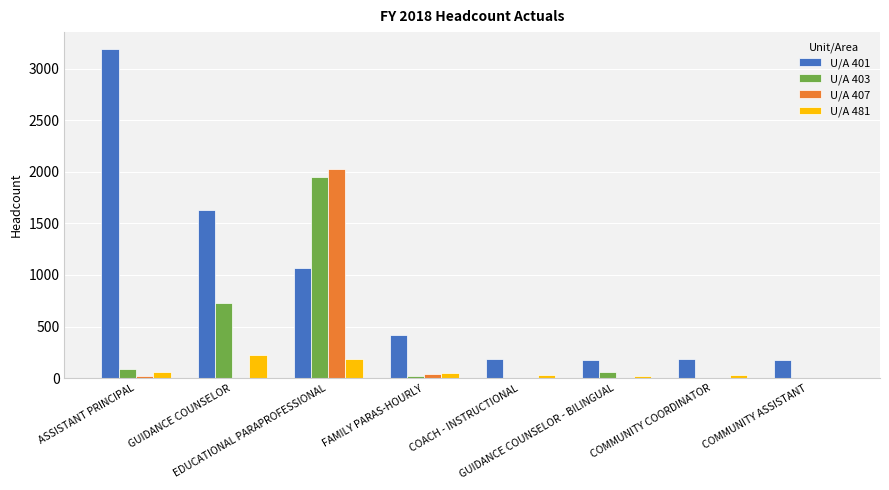

Which series has the largest total across all categories?

U/A 401